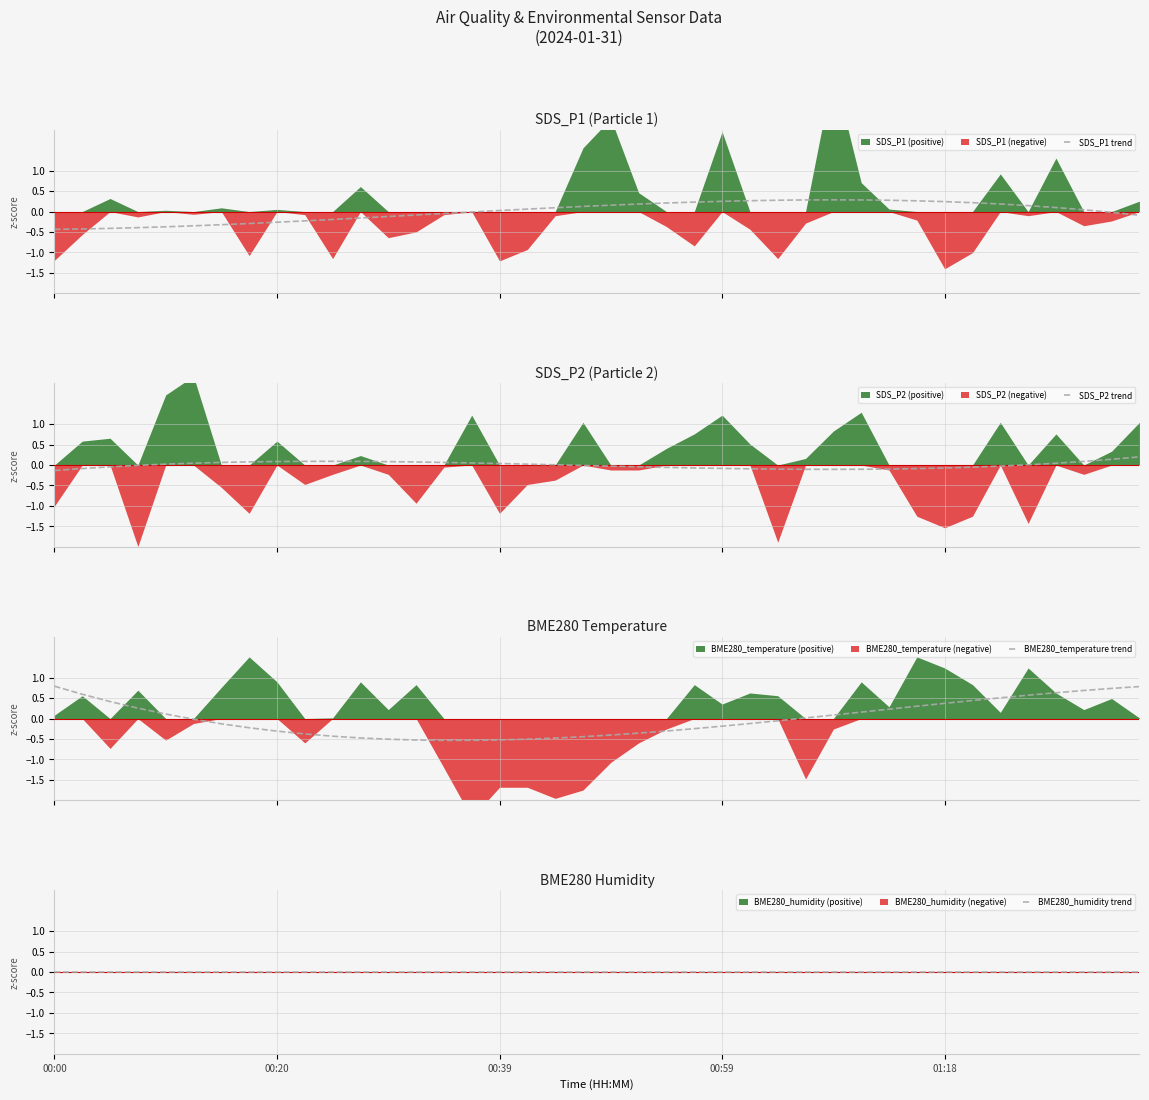

How many distinct data groups are displayed?

4